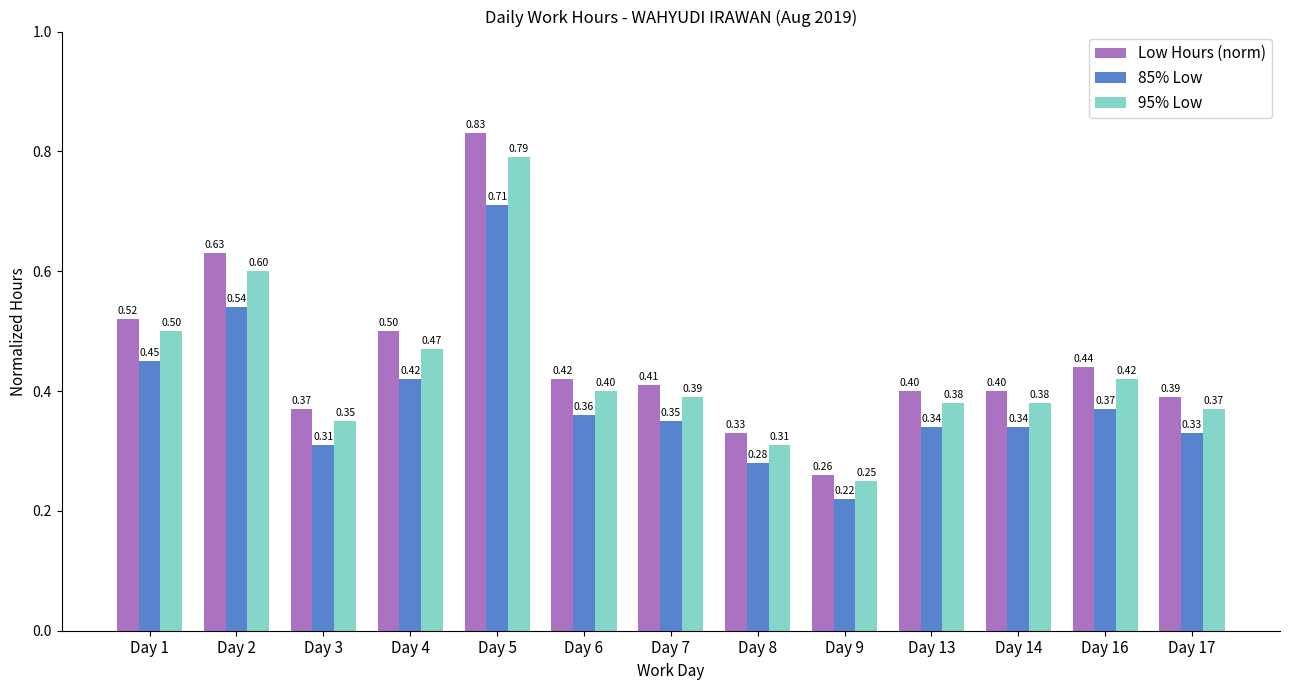

The value of Low Hours (norm) at Day 2 is 0.4. True or false?

False